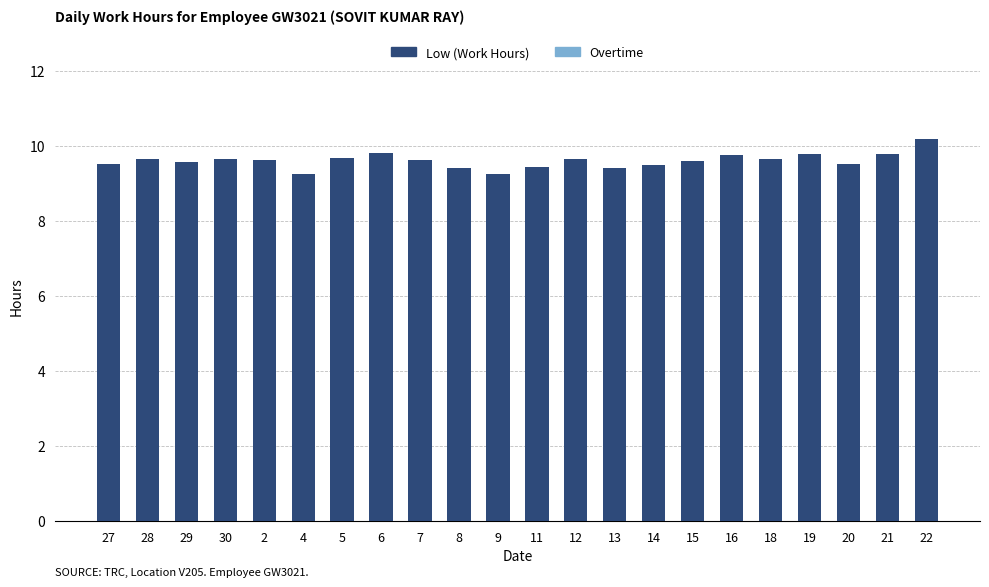

How many series are shown in this chart?

1